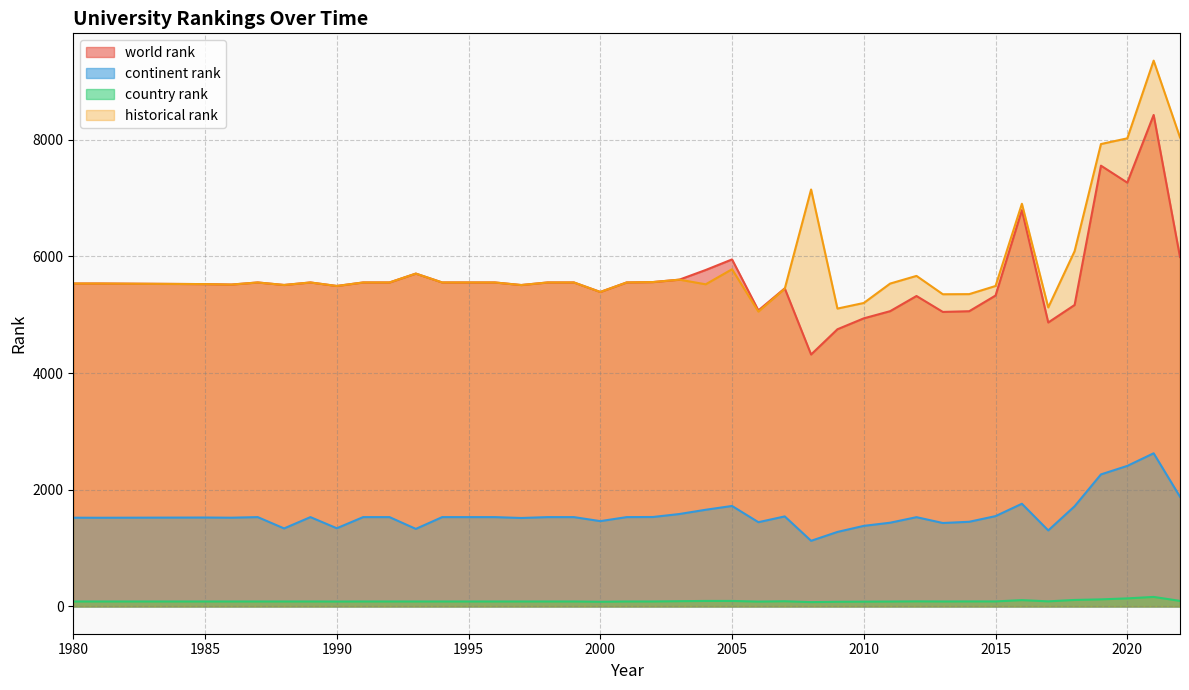

How many categories are shown in the chart?

40